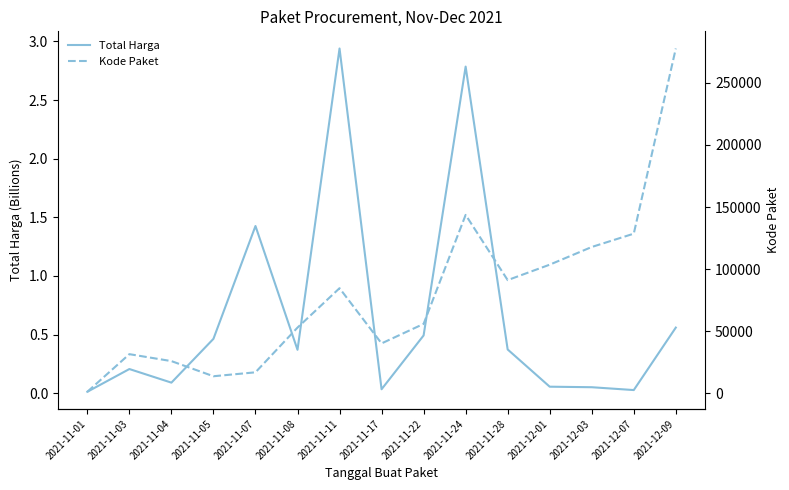

True or false: Total Harga and Kode Paket cross at least once.

False